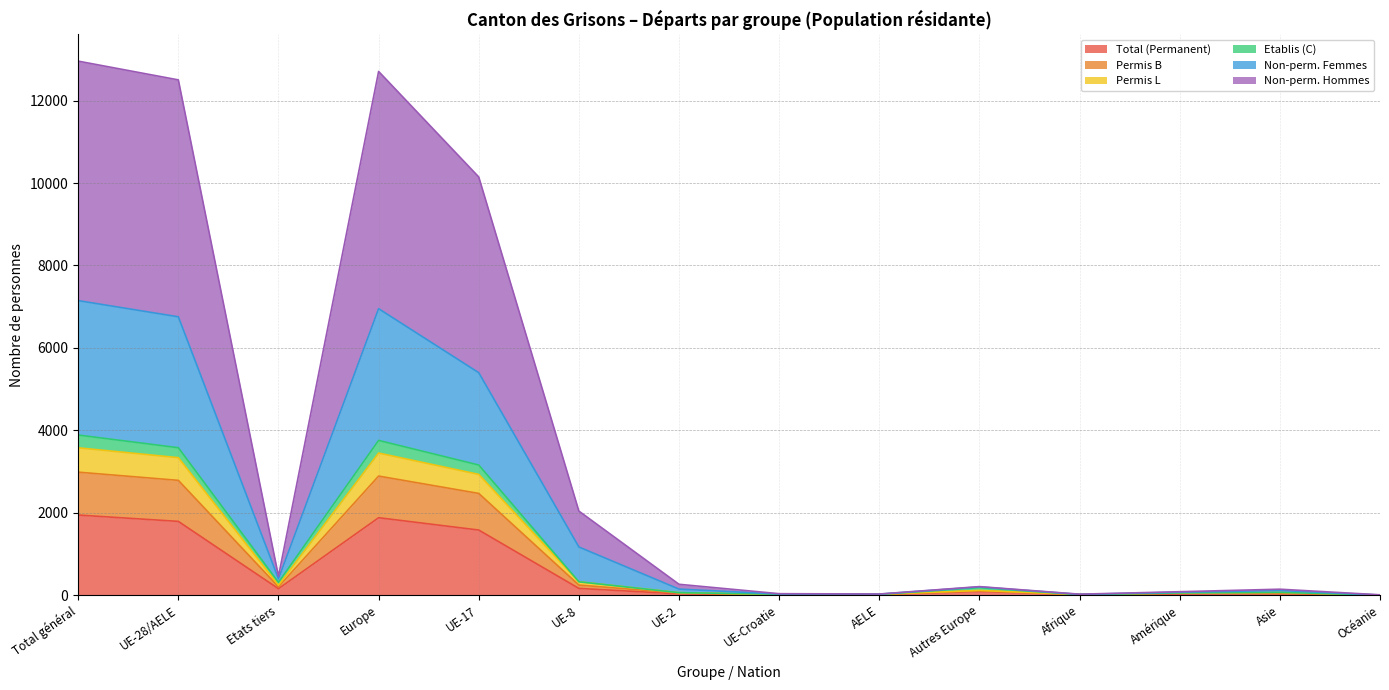

The value of Etablis (C) at Afrique is 12. True or false?

True